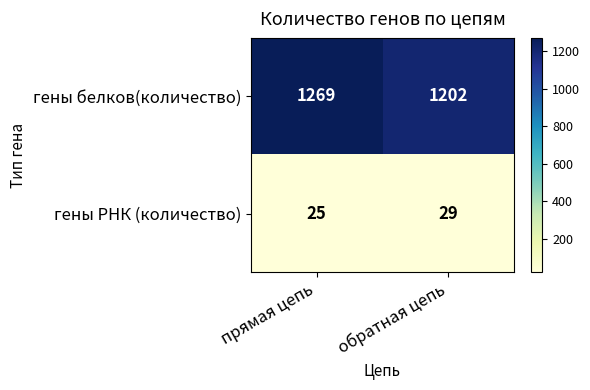

Which category has the lowest value in the гены РНК (количество) series?

прямая цепь